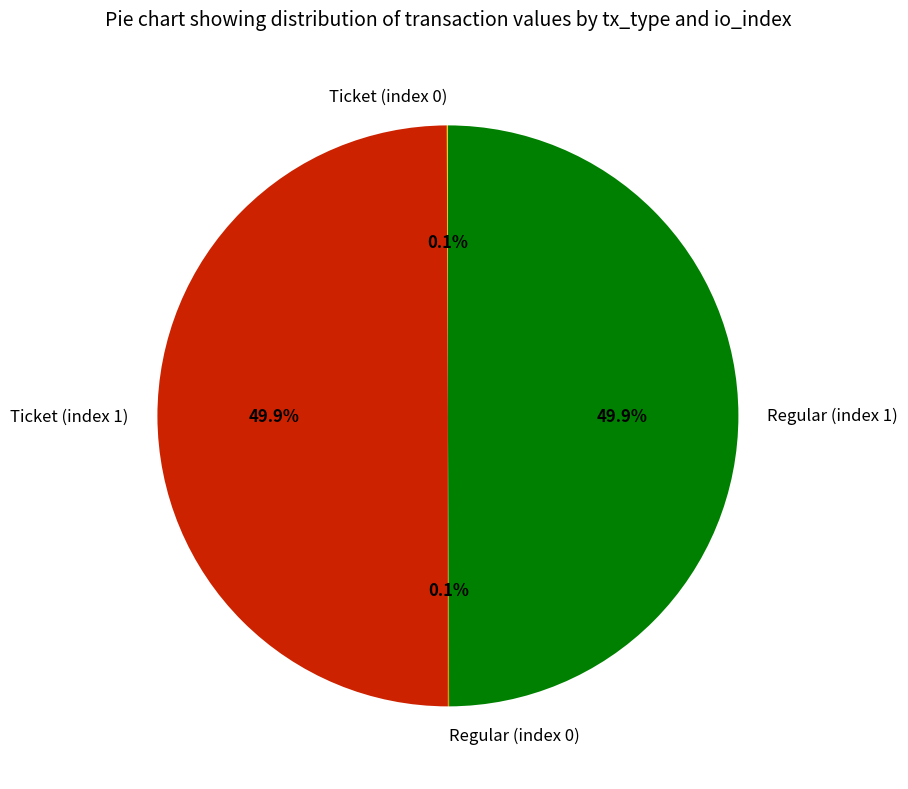

What percentage is the Regular (index 1) slice, to the nearest percent?

50%